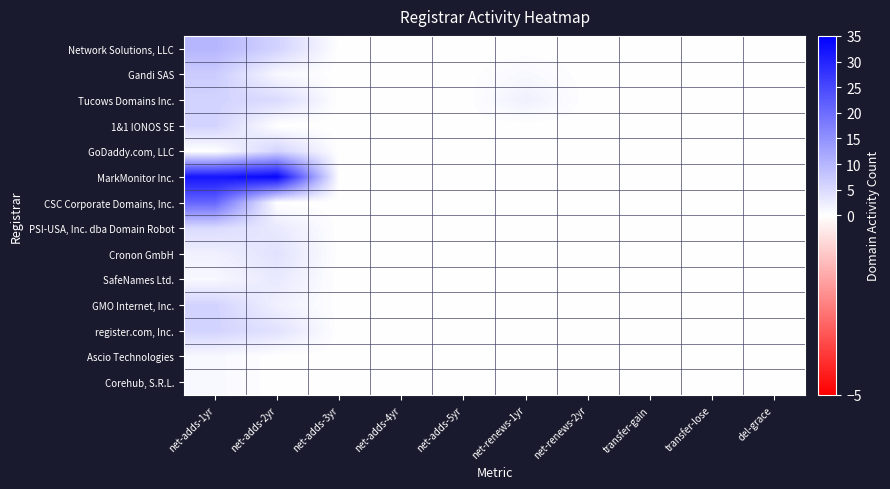

The value of GMO Internet, Inc. at transfer-gain is 0. True or false?

True